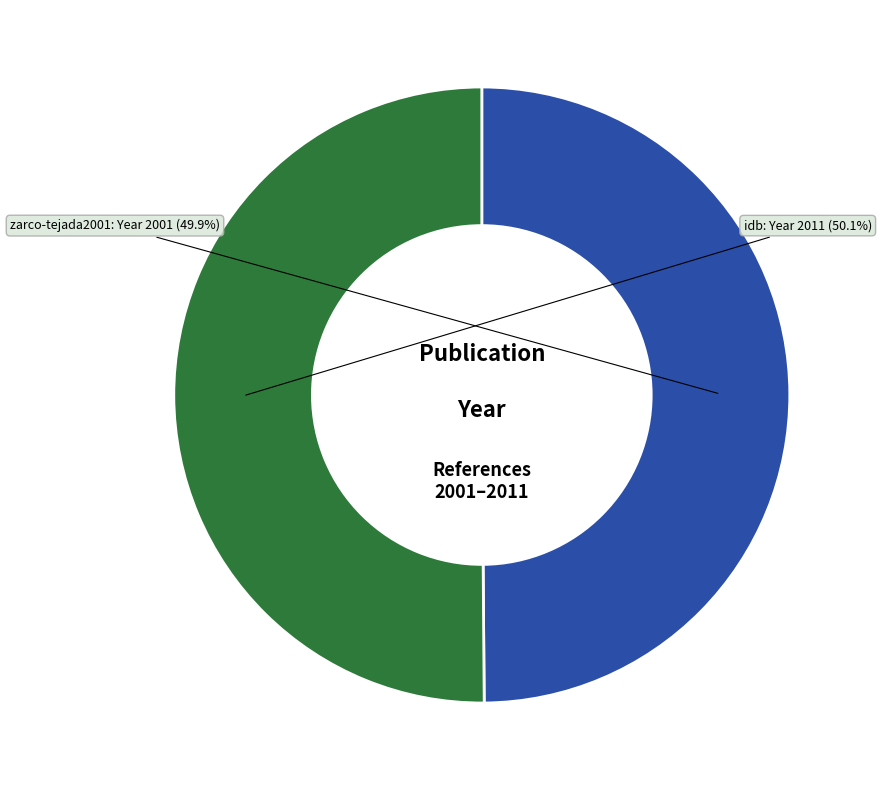

Is there any slice that represents more than half of the pie?

Yes